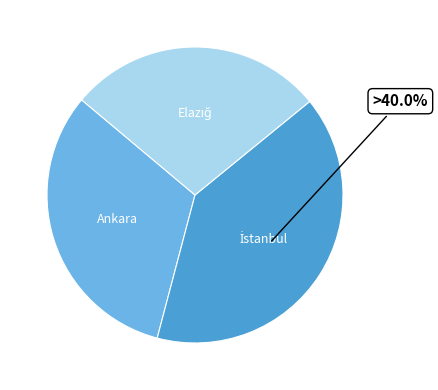

Is Ankara the majority of the pie?

No